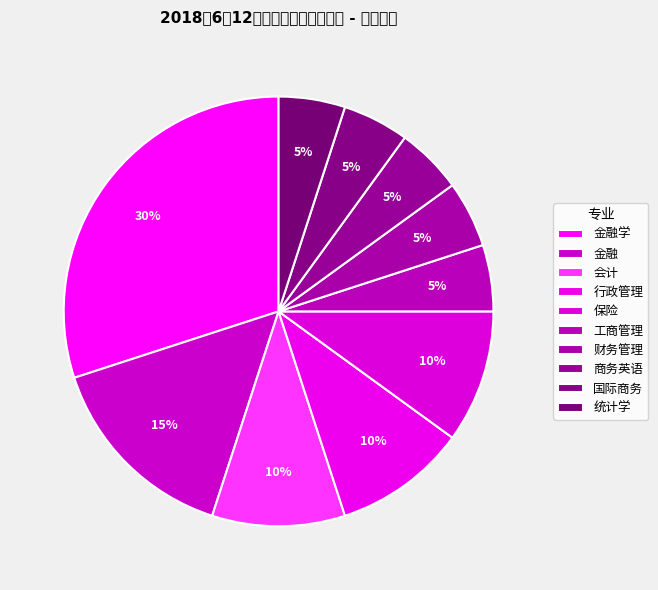

To the nearest percent, what is the combined percentage of 国际商务 and 行政管理?

15%